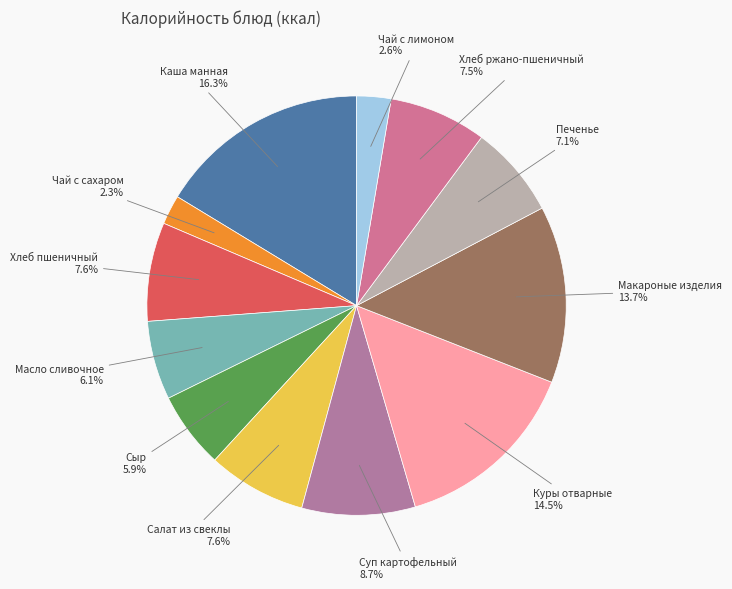

The Сыр slice represents 20% of the pie. True or false?

False